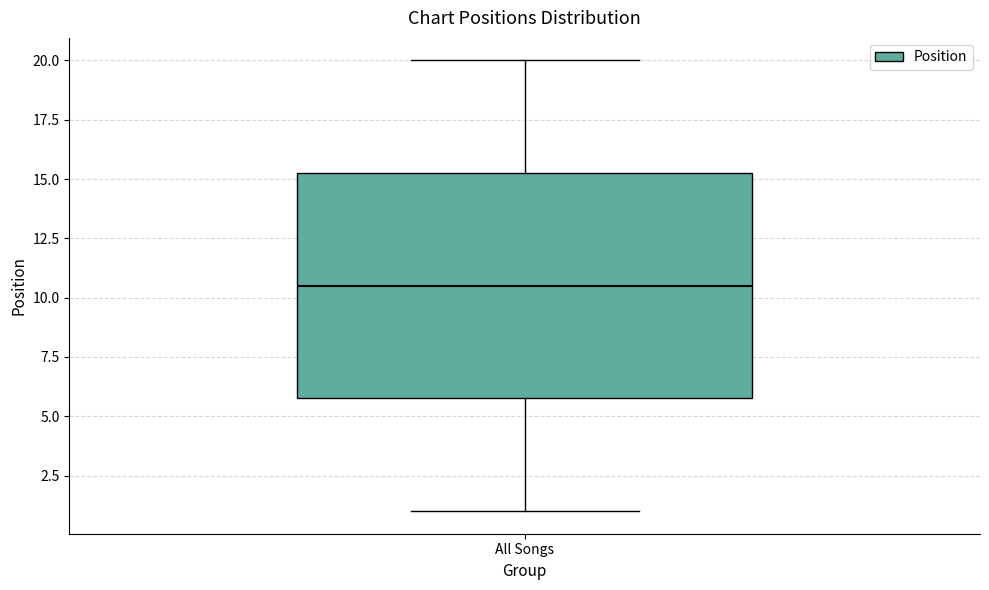

Where is the upper edge of the box for All Songs on the y-axis? The values are not printed on the chart, so give them approximately, as read against the axis.

15.5